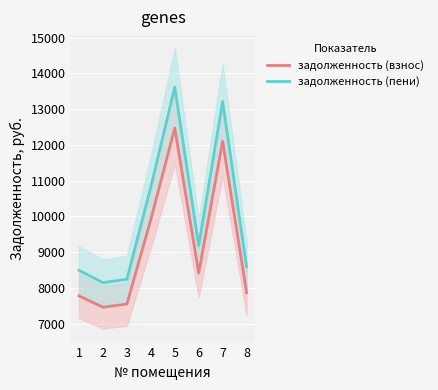

How many categories are shown in the chart?

8